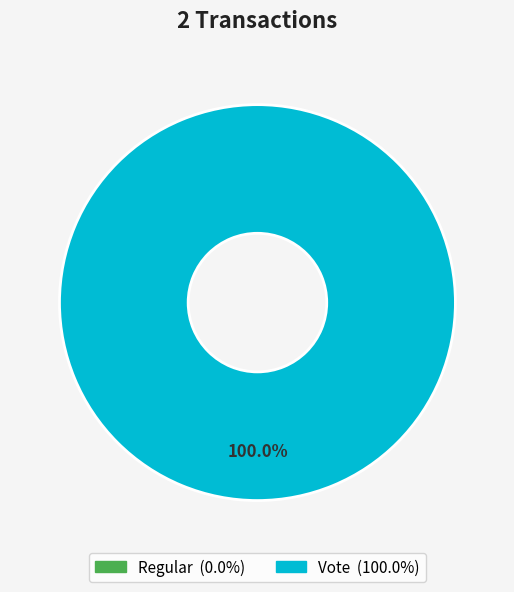

How many slices are in this pie chart?

2